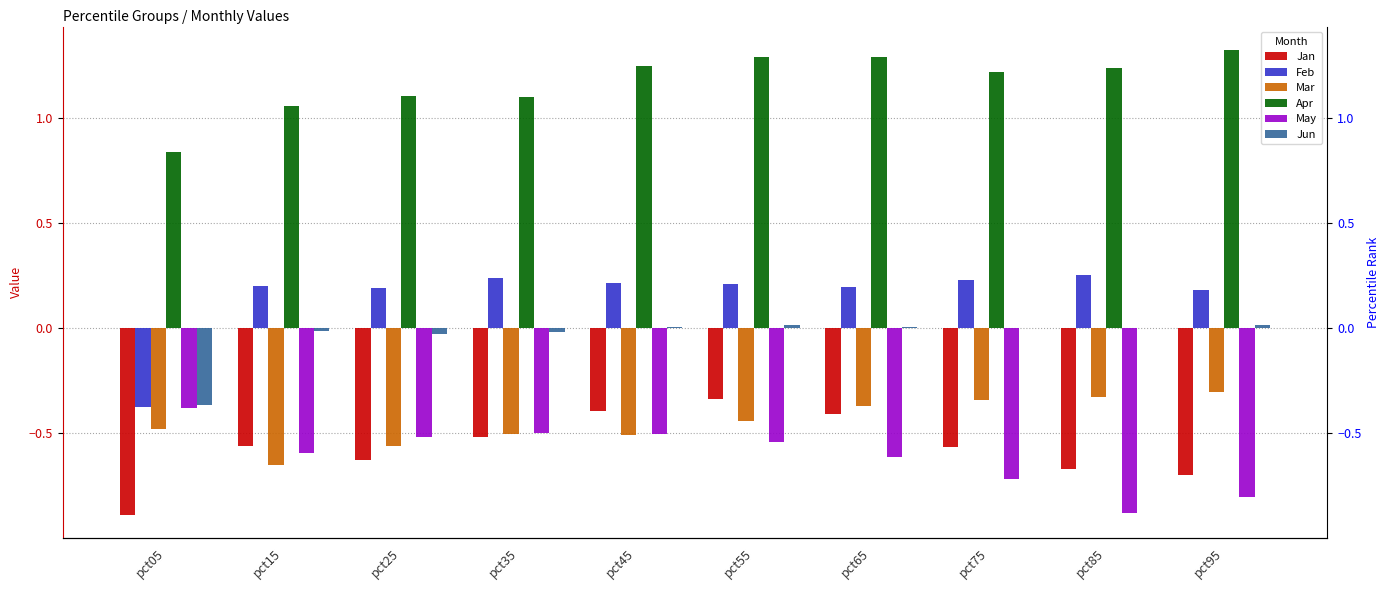

What is the smallest value displayed?

-0.9